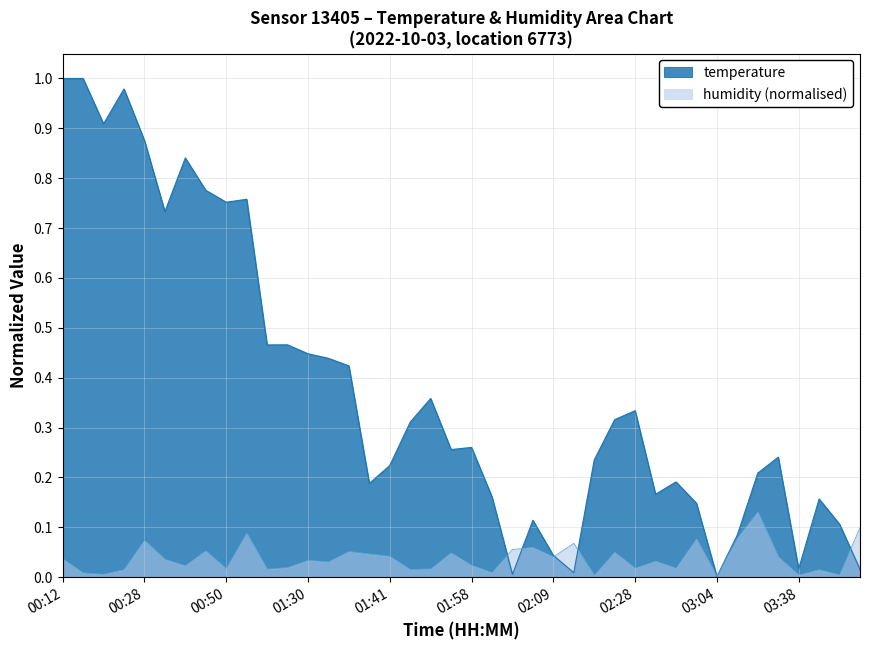

True or false: the data shows 1.0 at 00:15.

True